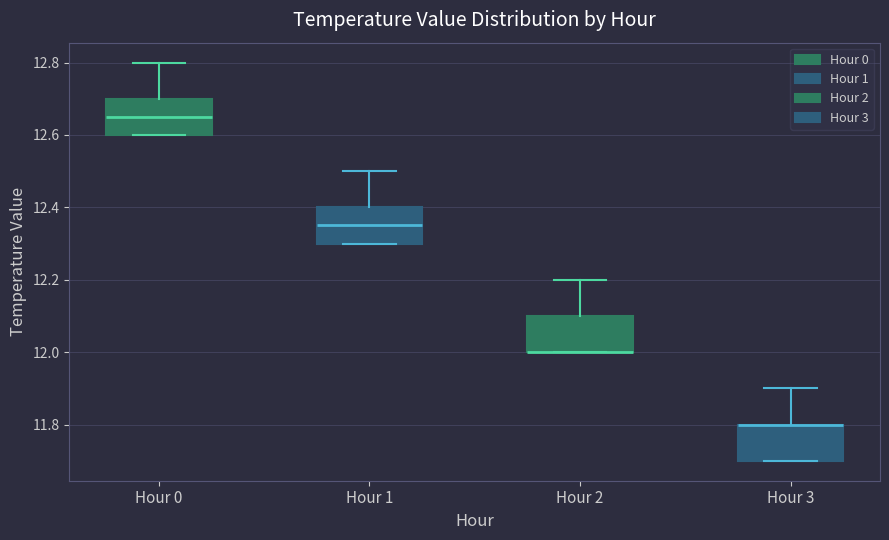

Where does the median line of the box for Hour 1 sit on the y-axis? The values are not printed on the chart, so give them approximately, as read against the axis.

12.36